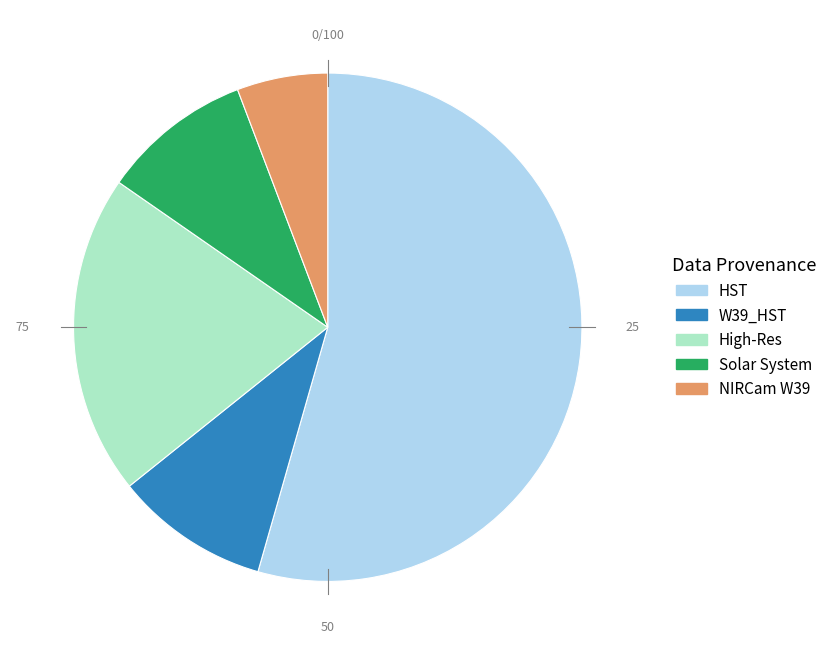

What is the ratio of the value at Solar System to the value at High-Res?

0.5